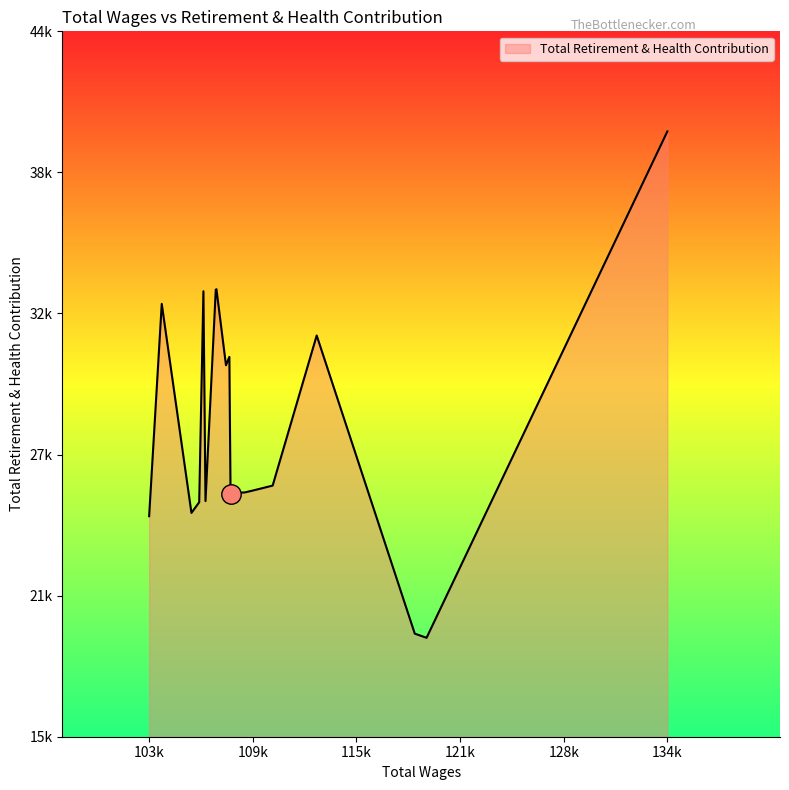

True or false: the data has more than 2 interior local peaks.

True